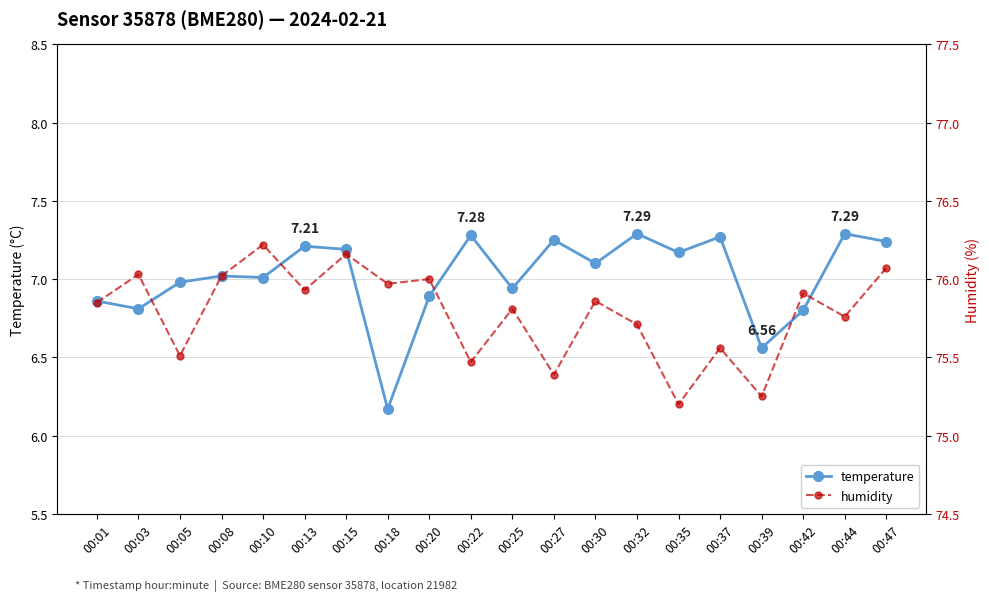

What are all the series names shown in the legend?

temperature, humidity